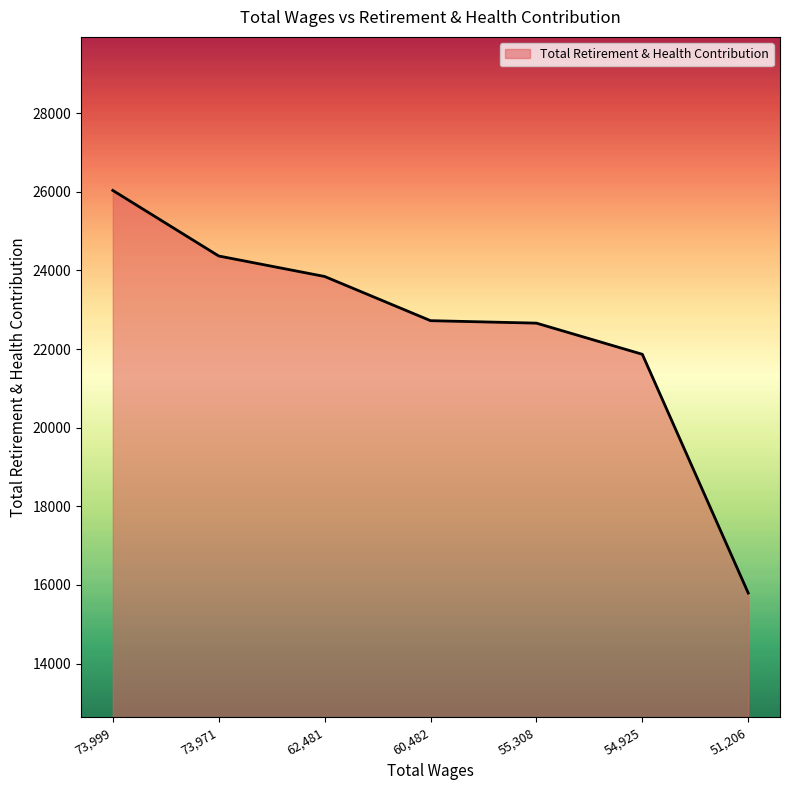

Where does the data first go above 22722?

73,999